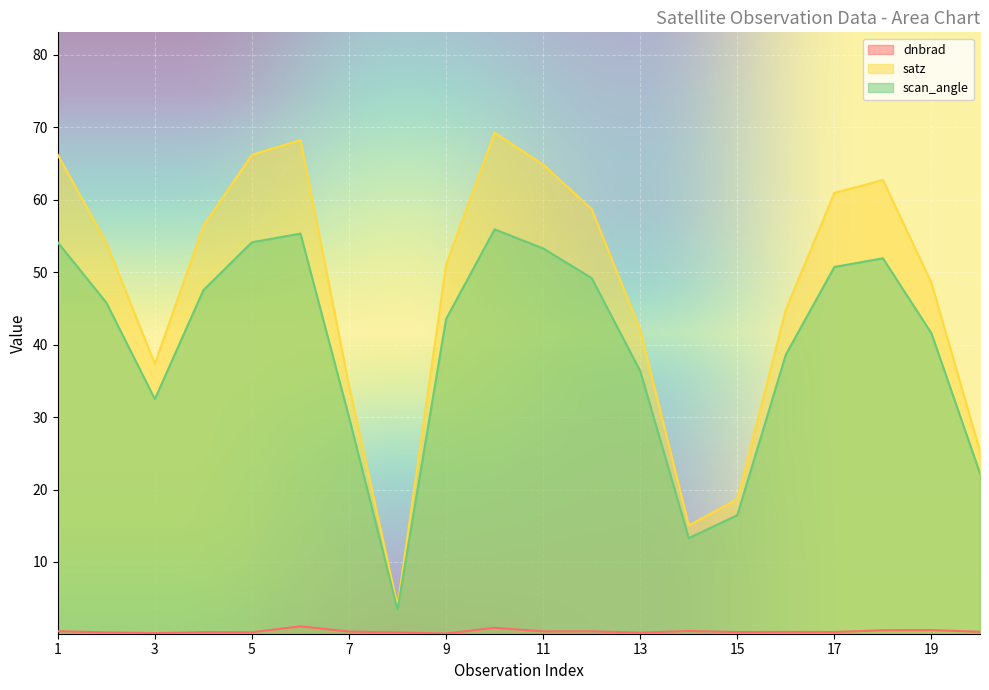

What is the difference between the maximum and minimum values in the dnbrad series?

1.0